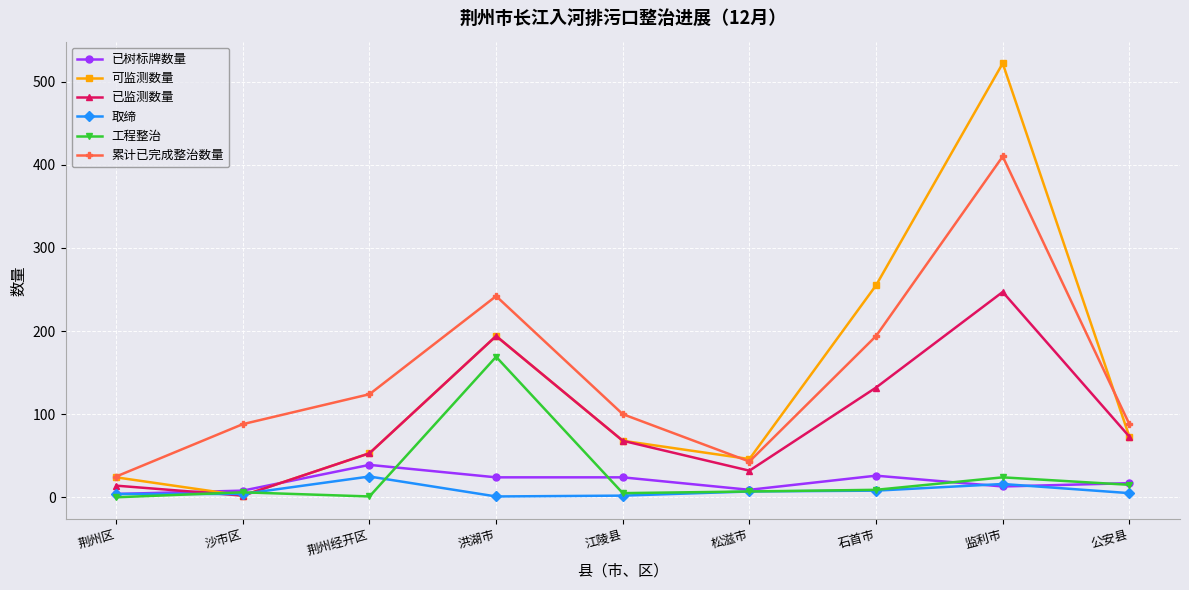

Is it true that 取缔 equals 4 at 沙市区?

True